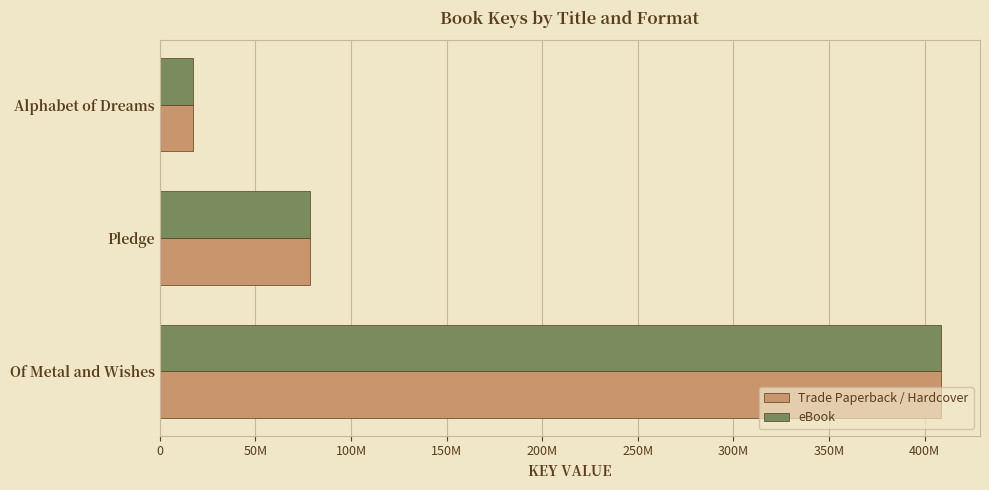

How many categories are shown in the chart?

3